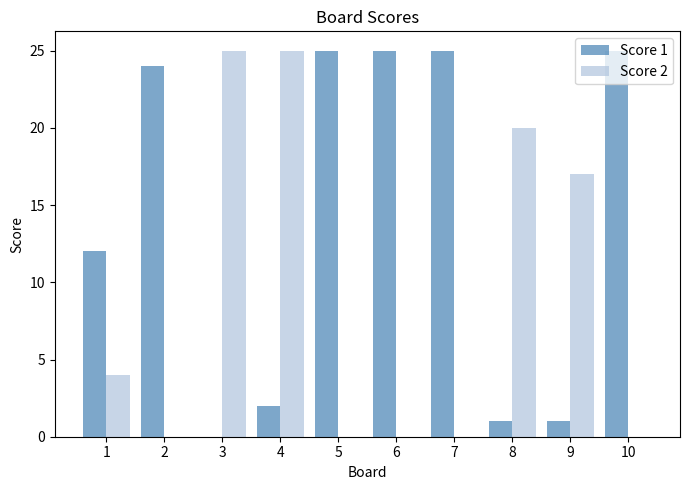

How many positive values does the Score 1 series have?

9